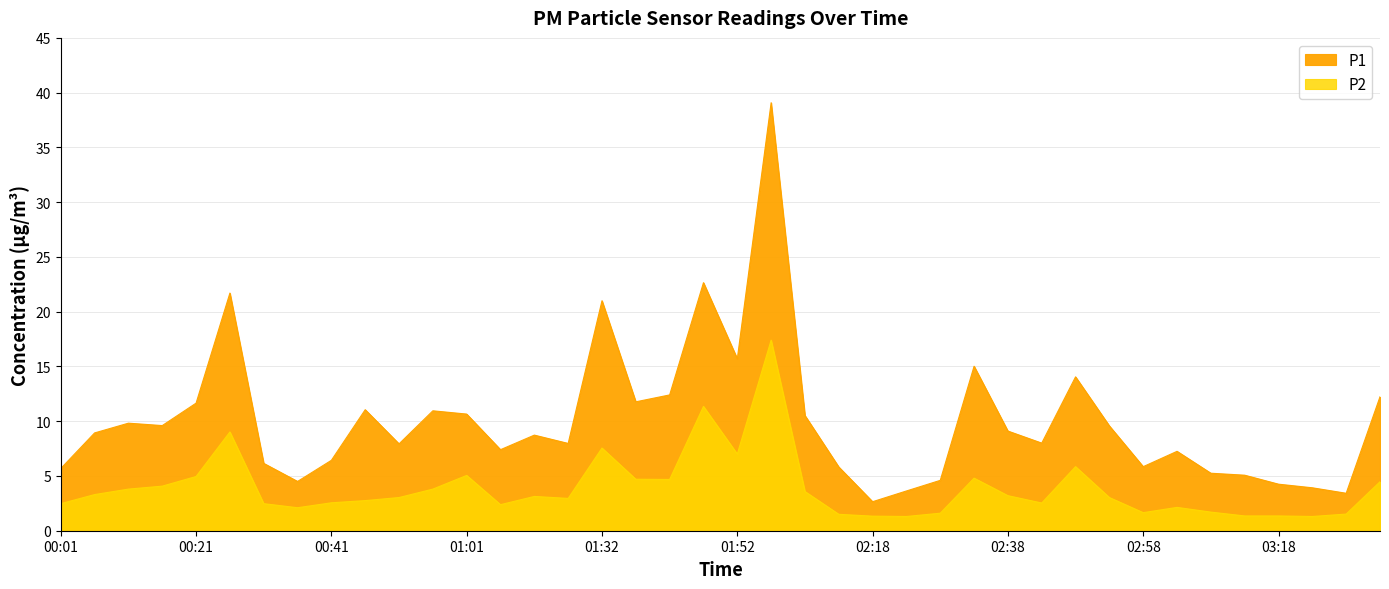

What is the maximum value shown in the chart?

39.1